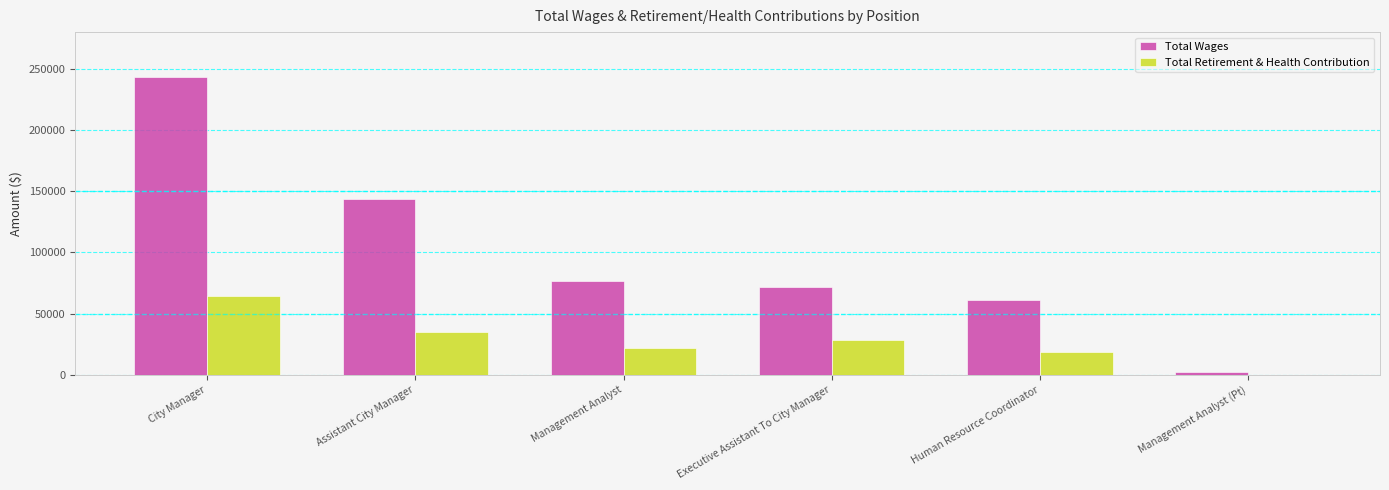

What is the maximum value for Total Retirement & Health Contribution?

64374